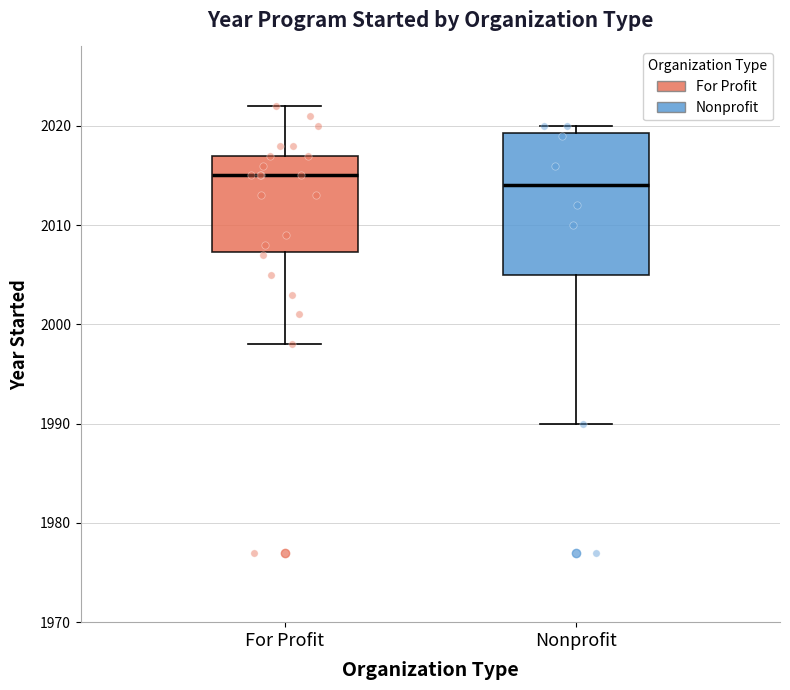

Reading left to right, read every box against the y-axis: the position of its median line, the range the box covers, and the ends of its whiskers. The values are not printed on the chart, so give them approximately, as read against the axis.

For Profit: median 2015, box 2007 to 2017, whiskers 1998 to 2022
Nonprofit: median 2014, box 2005 to 2019, whiskers 1990 to 2020